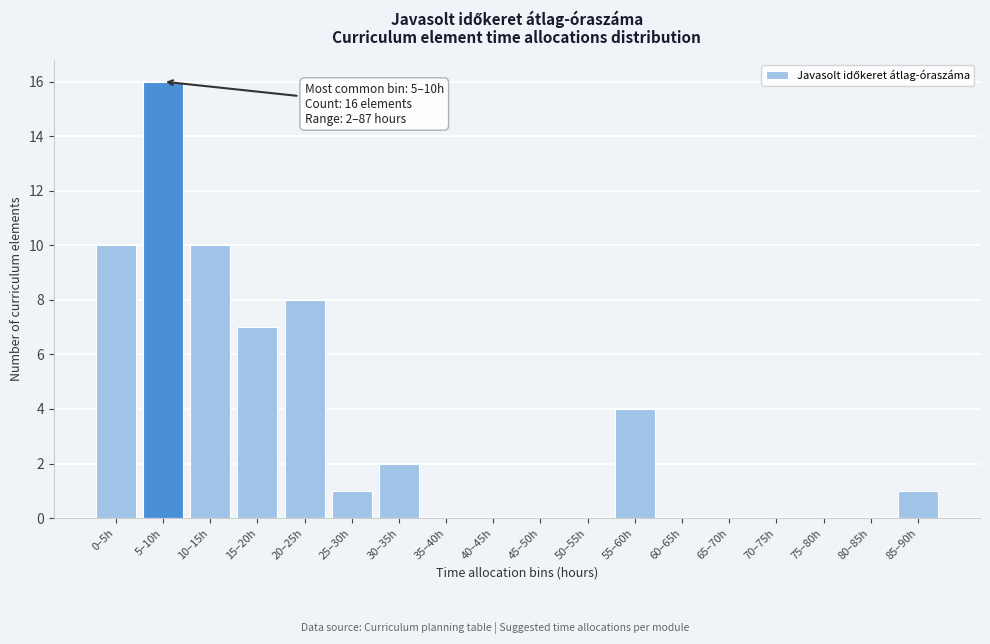

Reading right to left, transcribe all the data shown in this chart.

85–90h=1	80–85h=0	75–80h=0	70–75h=0	65–70h=0	60–65h=0	55–60h=4	50–55h=0	45–50h=0	40–45h=0	35–40h=0	30–35h=2	25–30h=1	20–25h=8	15–20h=7	10–15h=10	5–10h=16	0–5h=10